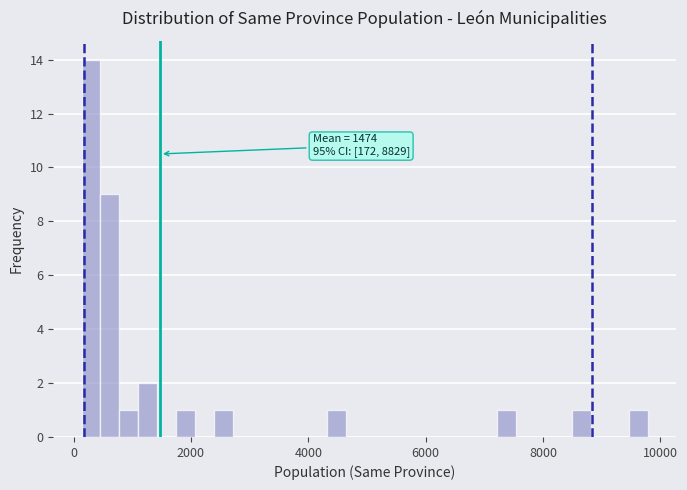

Read against the x-axis, roughly where is the centre of the tallest bar?

200